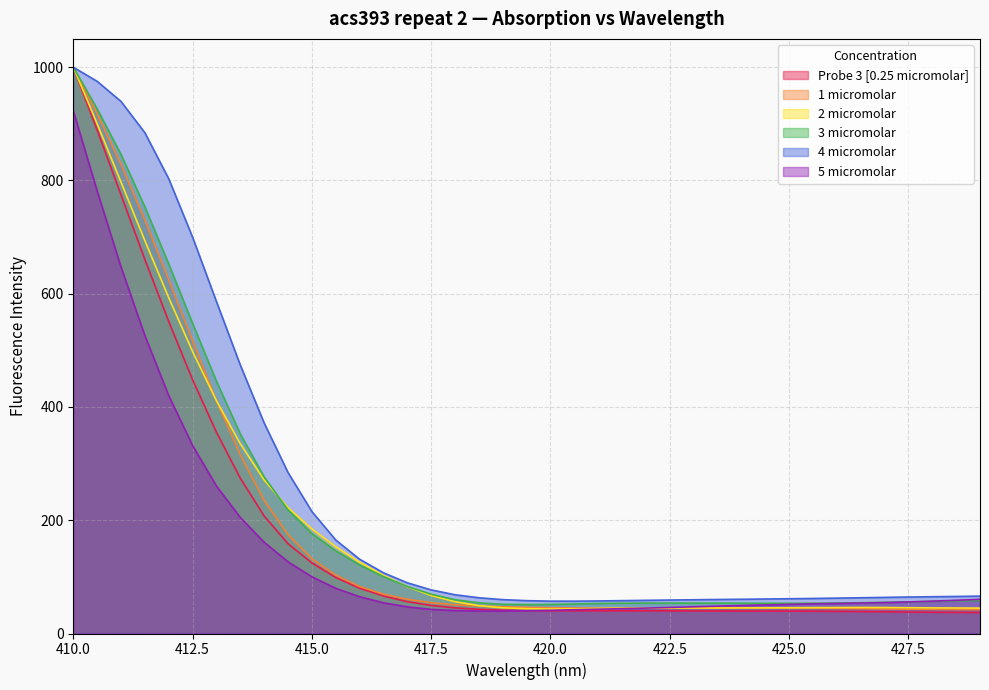

What is the label of the 32nd point from the right?

413.5